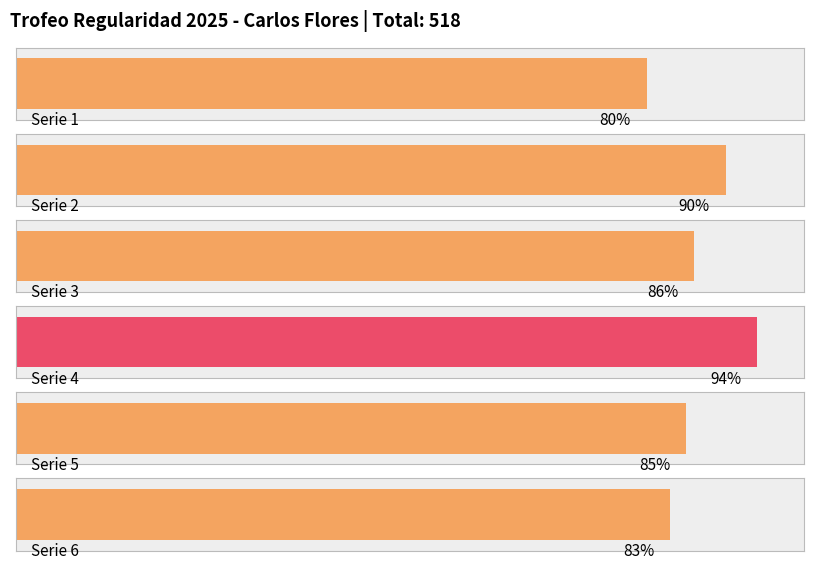

Approximately how many times larger is the value at 6 compared to 5?

1.0